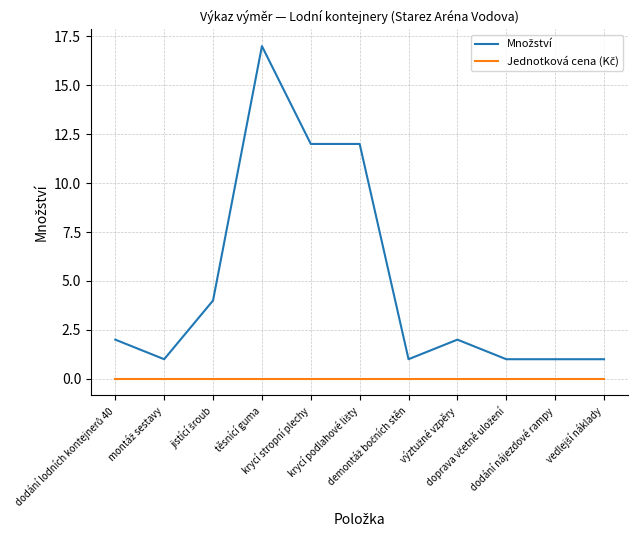

How many lines are shown in the chart?

2